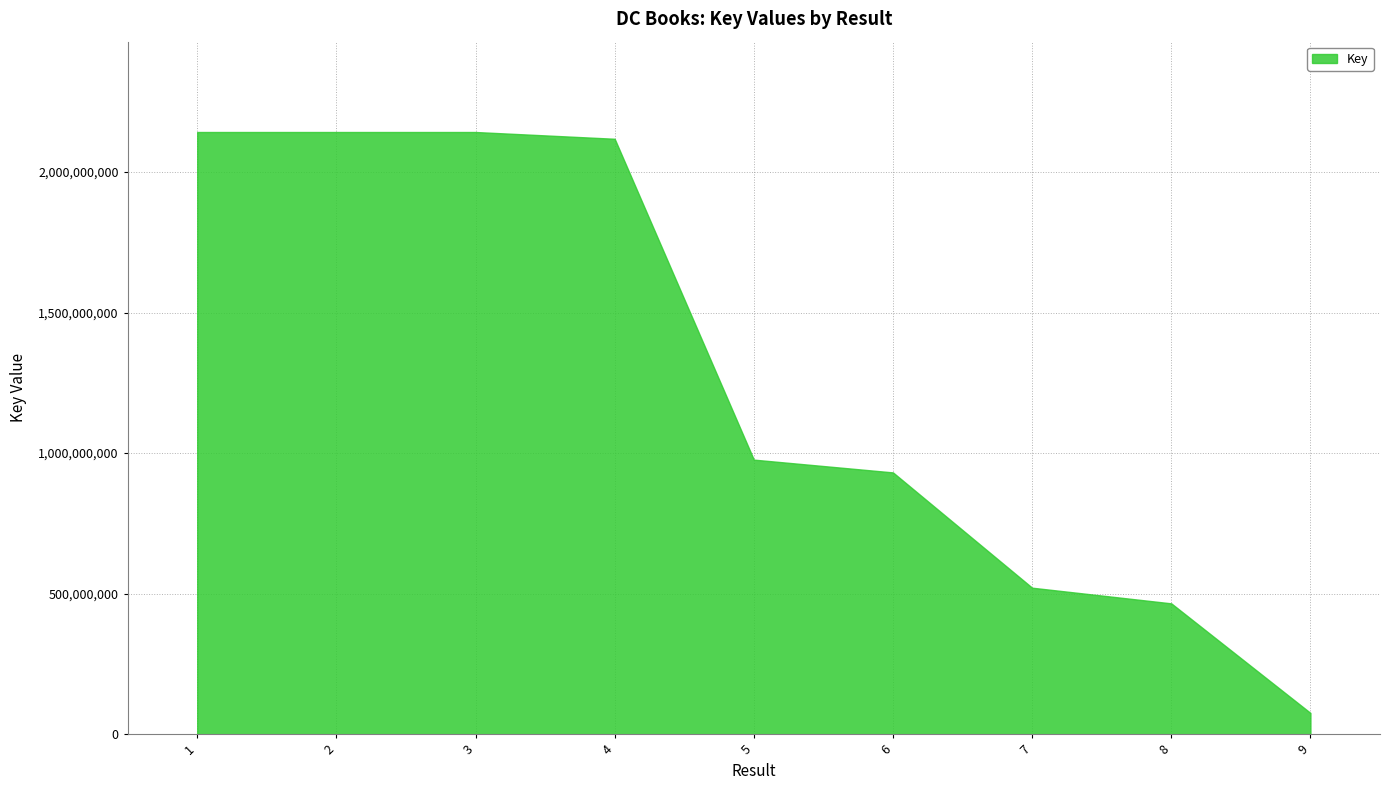

What is the smallest value displayed?

75978621